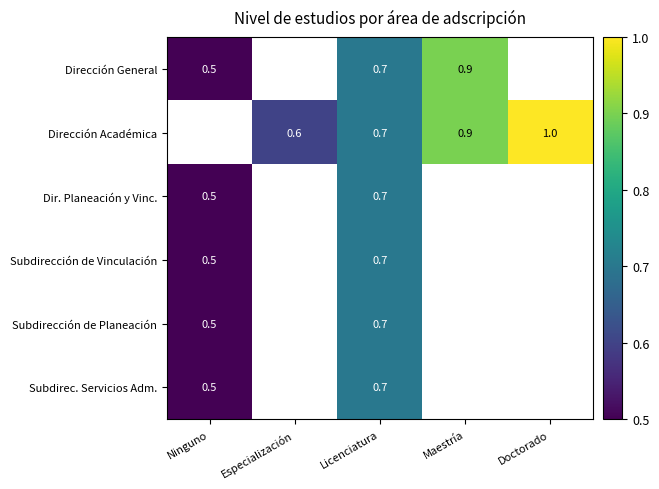

True or false: Dir. Planeación y Vinc. has a value of 0.3 at Ninguno.

False